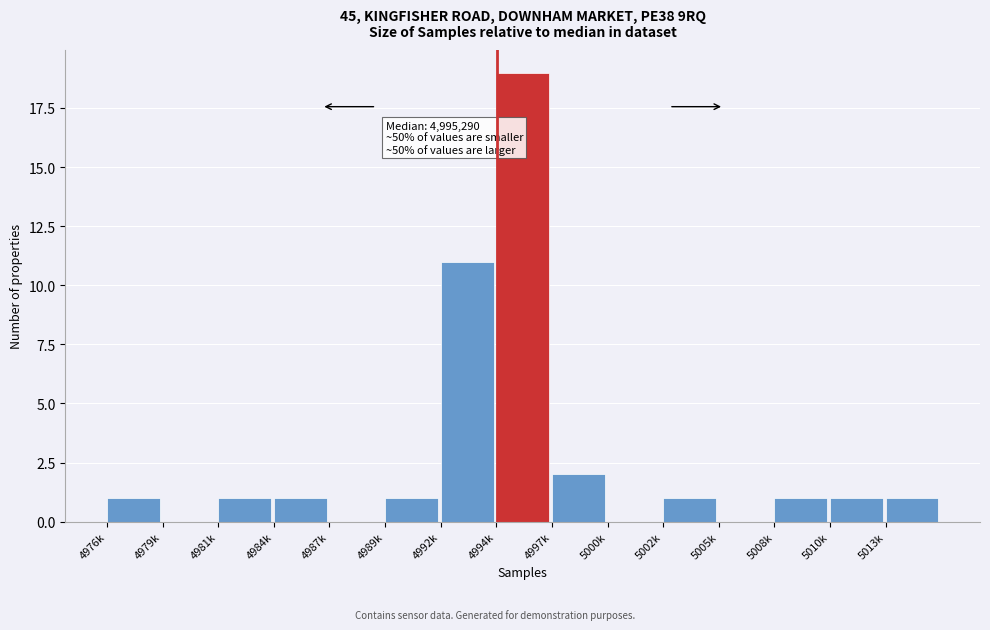

Reading left to right, extract all data points from this chart.

4976k=1	4979k=0	4981k=1	4984k=1	4987k=0	4989k=1	4992k=11	4994k=19	4997k=2	5000k=0	5002k=1	5005k=0	5008k=1	5010k=1	5013k=1